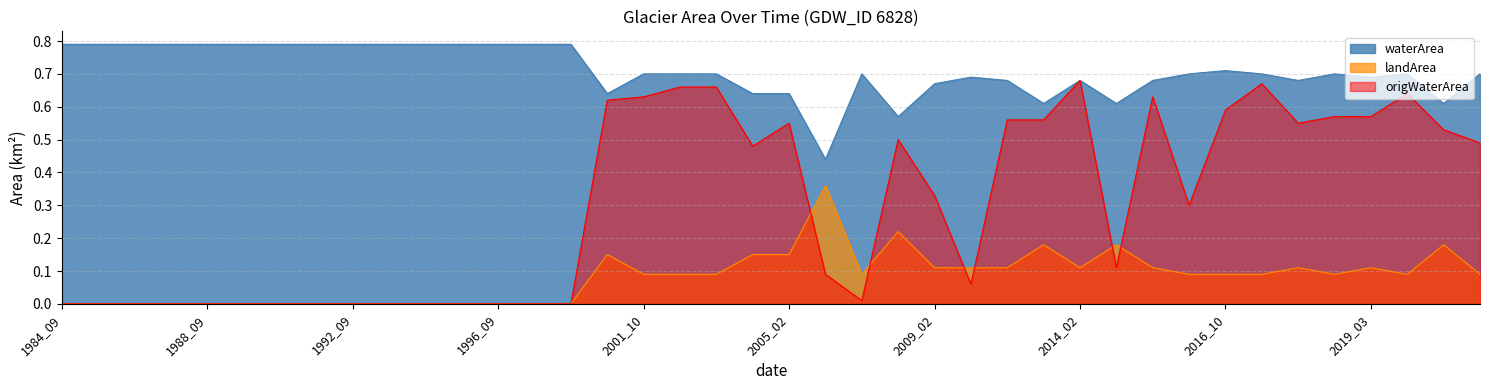

How many data points does each series have?

40